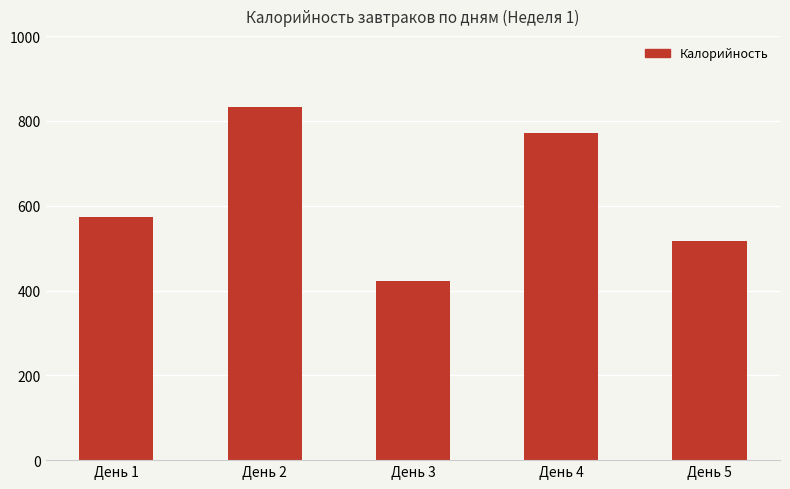

True or false: the data shows 516.0 at День 5.

True